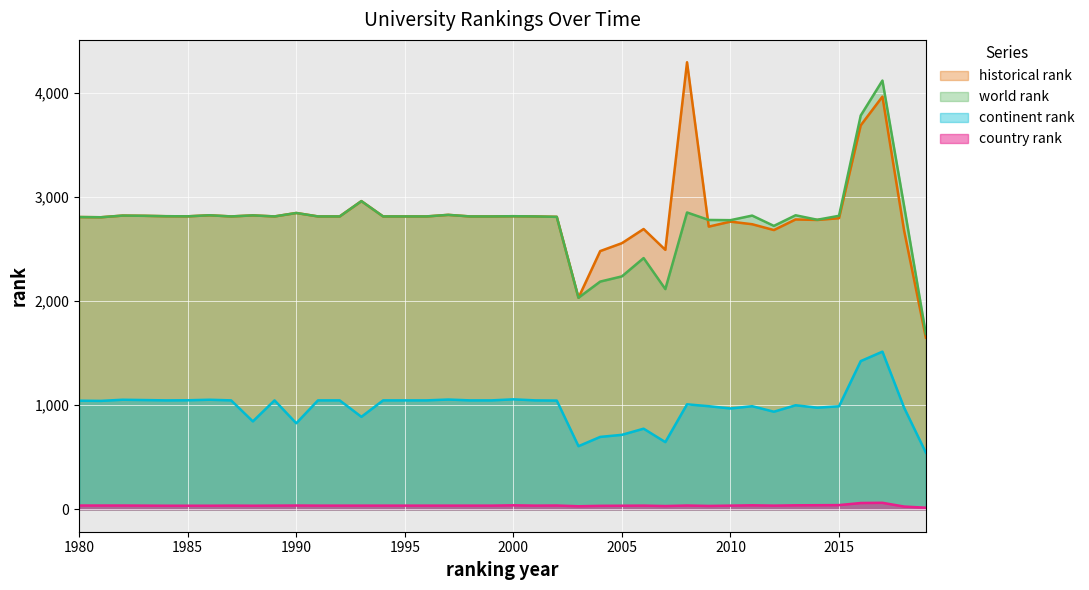

Rank the series at 1990 from highest to lowest value.

historical rank, world rank, continent rank, country rank